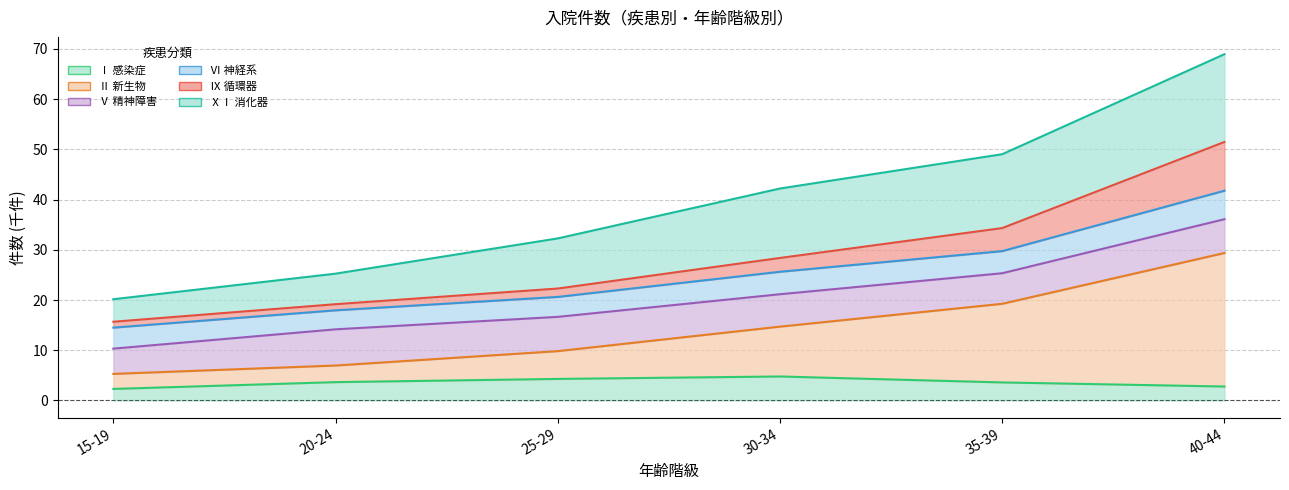

Where is Ⅸ 循環器 nearest to the value 33?

35-39